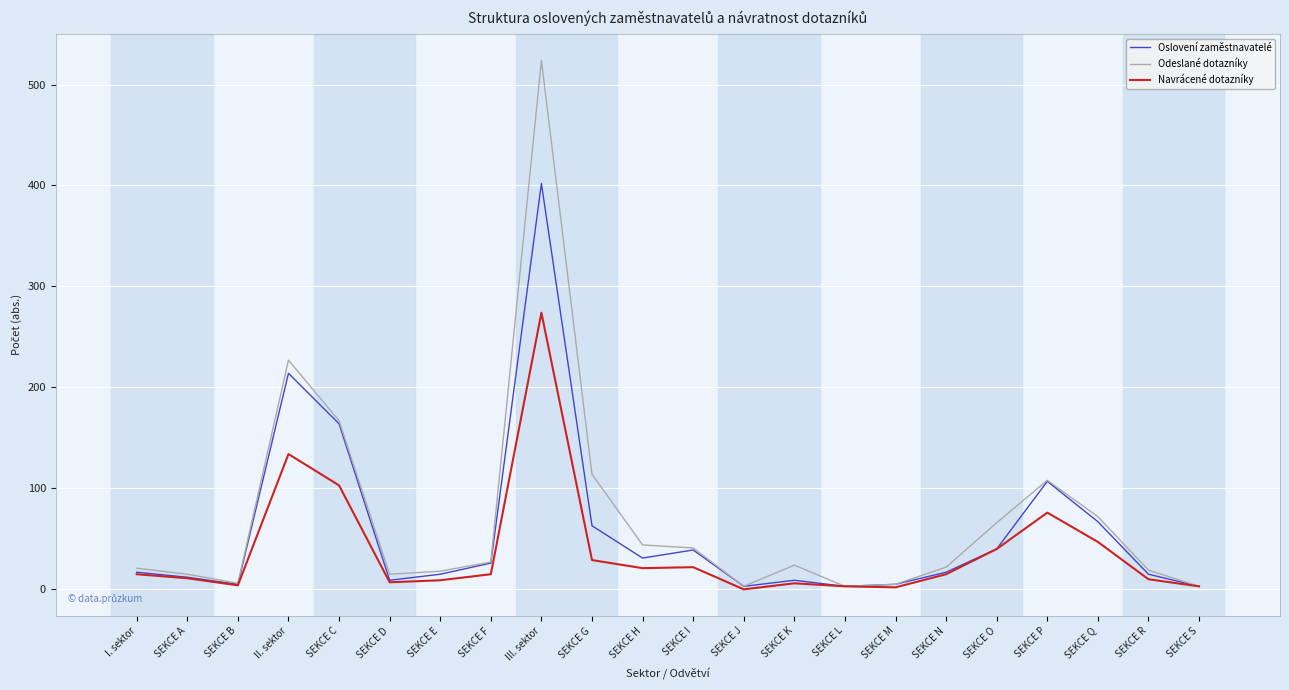

How many lines are shown in the chart?

3